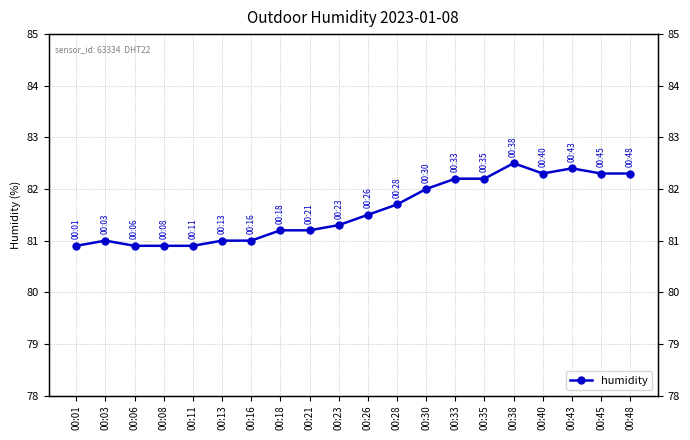

At which category does the data reach its first local valley?

00:40